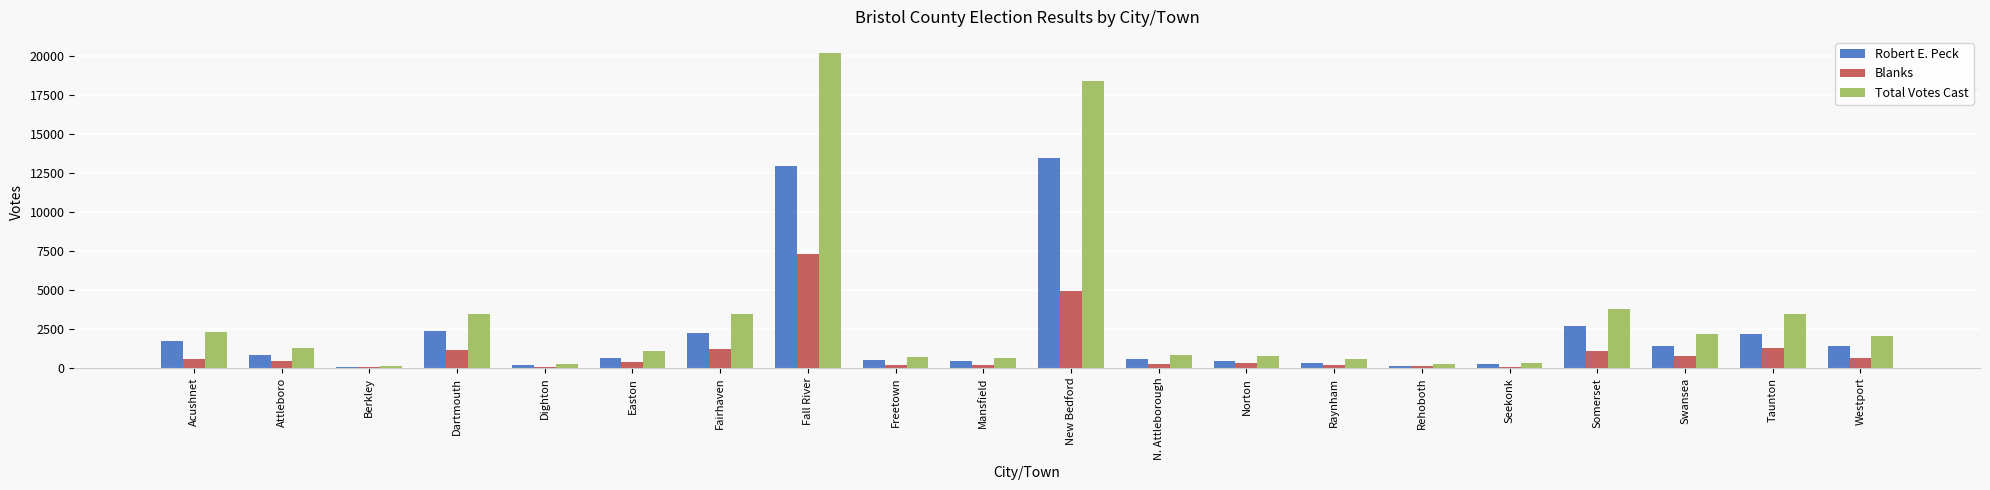

The value of Total Votes Cast at Acushnet is 1479. True or false?

False